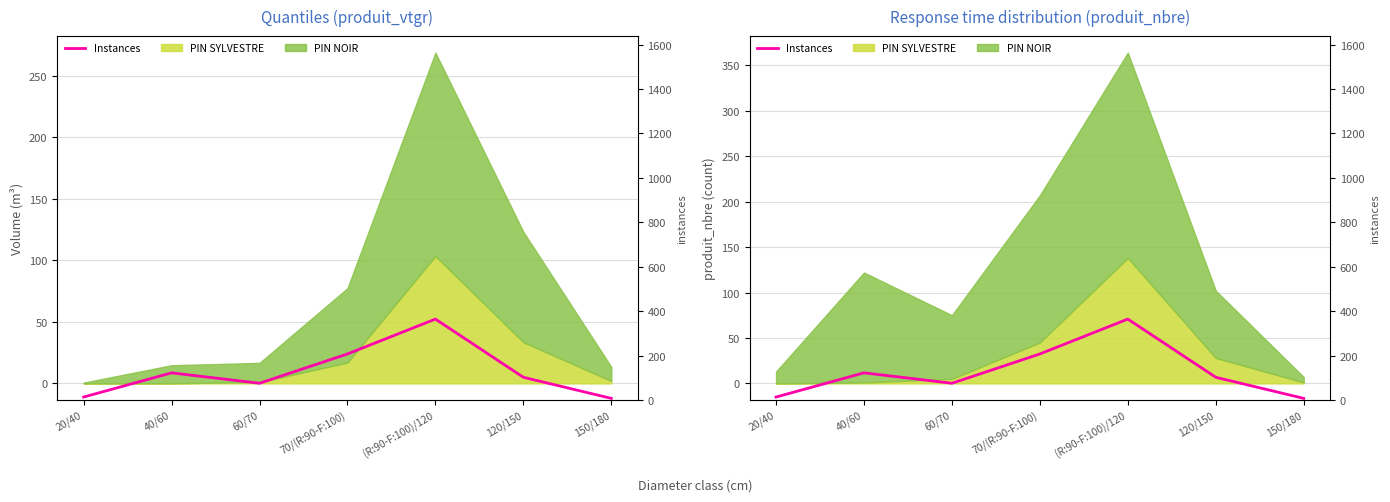

How many interior local peaks (higher than both neighbors) does the data have?

2